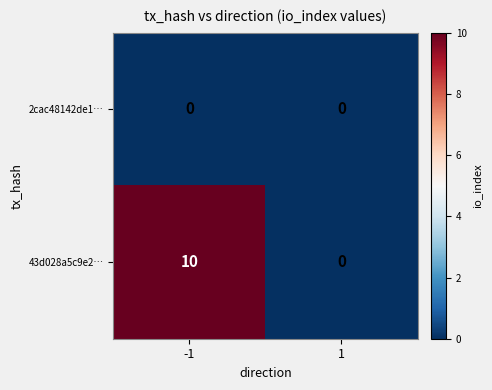

The value of 2cac48142de1… at 1 is 0. True or false?

True